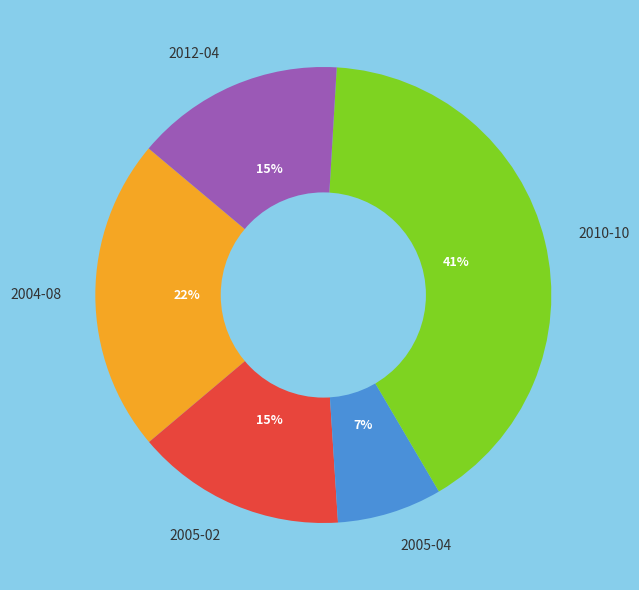

How many segments does this pie chart have?

5